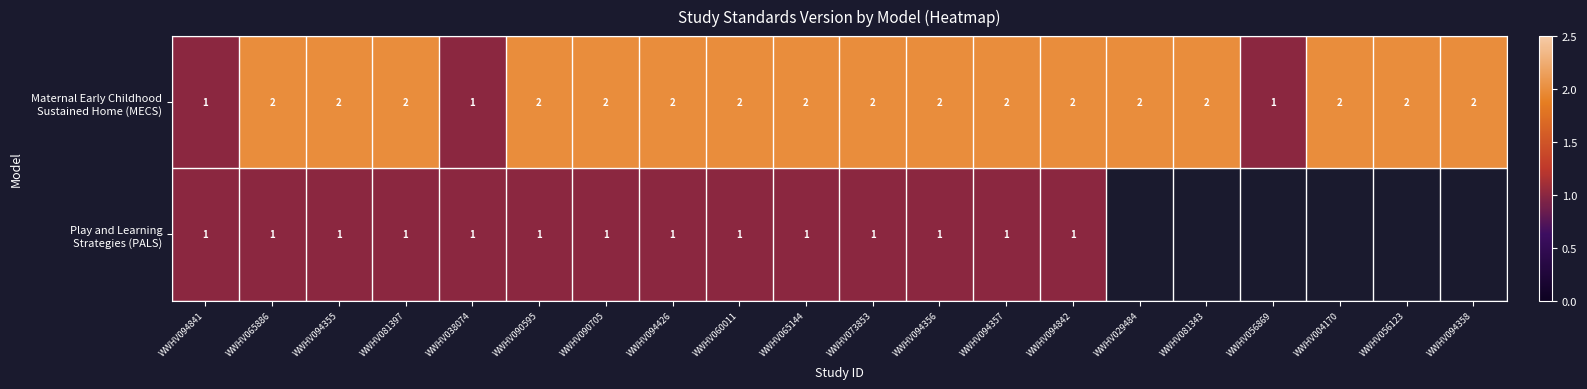

What is the maximum value shown in the chart?

2.0